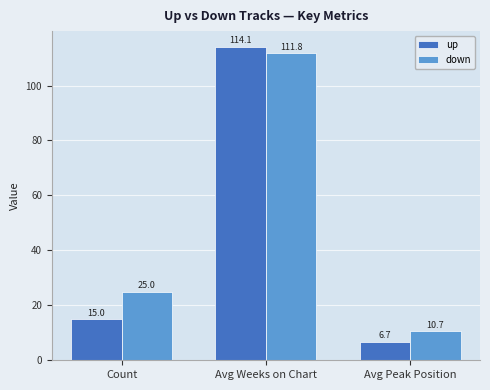

Reading left to right, transcribe all the data shown in this chart.

up: Count=15.0	Avg Weeks on Chart=114.1	Avg Peak Position=6.7
down: Count=25.0	Avg Weeks on Chart=111.8	Avg Peak Position=10.7